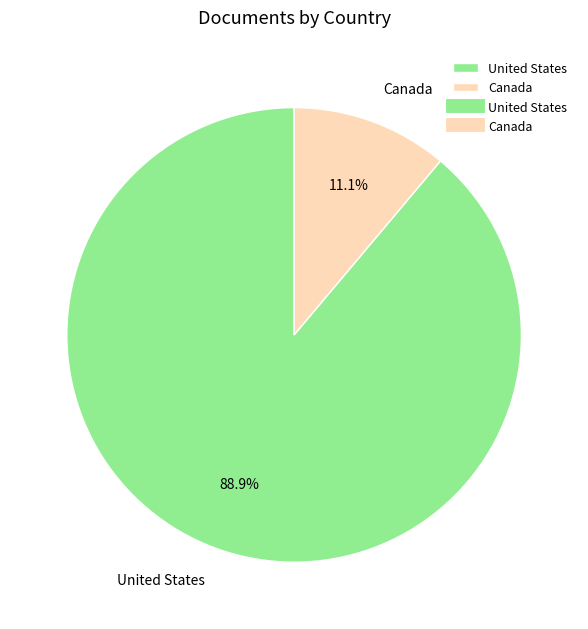

What is the ratio of the value at United States to the value at Canada?

8.0